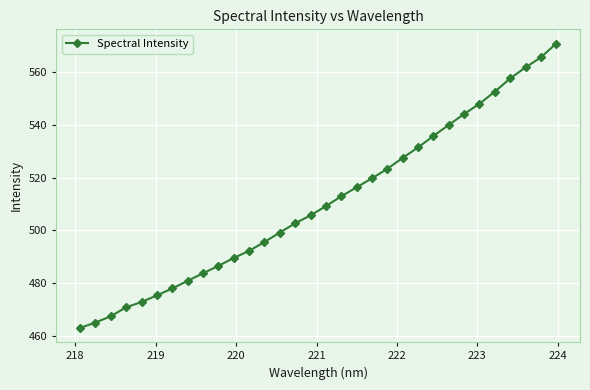

What is the maximum value shown in the chart?

570.9